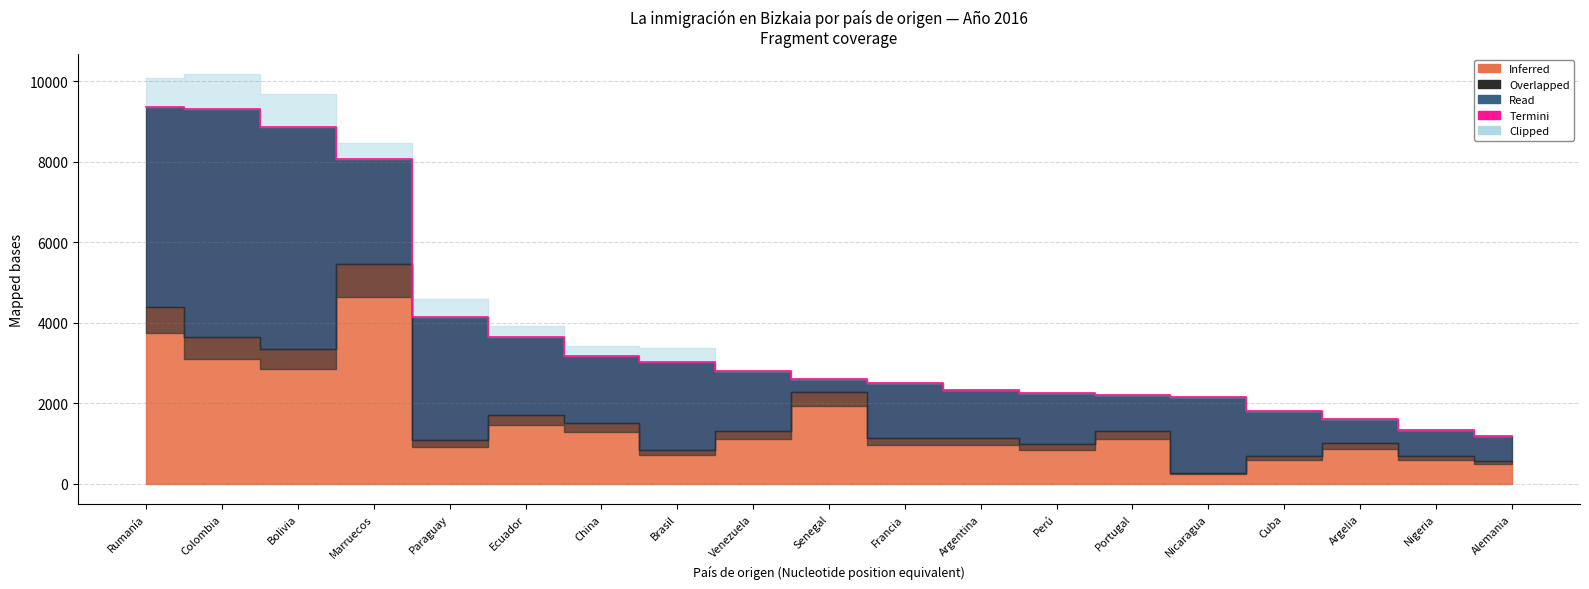

True or false: the data shows 2152 at Nicaragua.

True